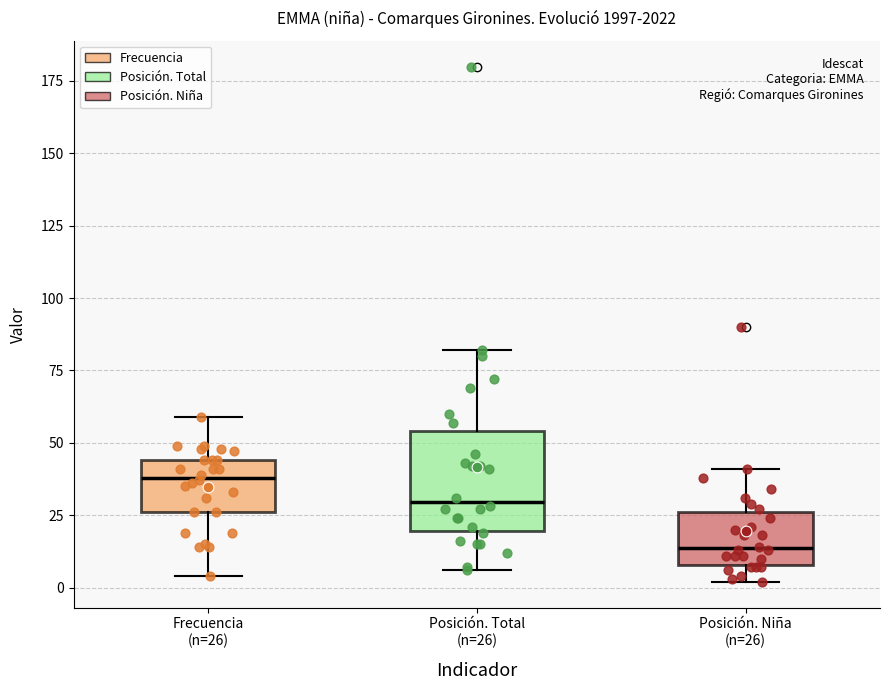

Reading left to right, transcribe this box plot: for each box, give where its median line is, the range the box spans, and where its two whiskers end, as read against the y-axis. The values are not printed on the chart, so give them approximately, as read against the axis.

Frecuencia (n=26): median 40, box 25 to 45, whiskers 5 to 60
Posición. Total (n=26): median 30, box 20 to 55, whiskers 5 to 80
Posición. Niña (n=26): median 15, box 10 to 25, whiskers 0 to 40